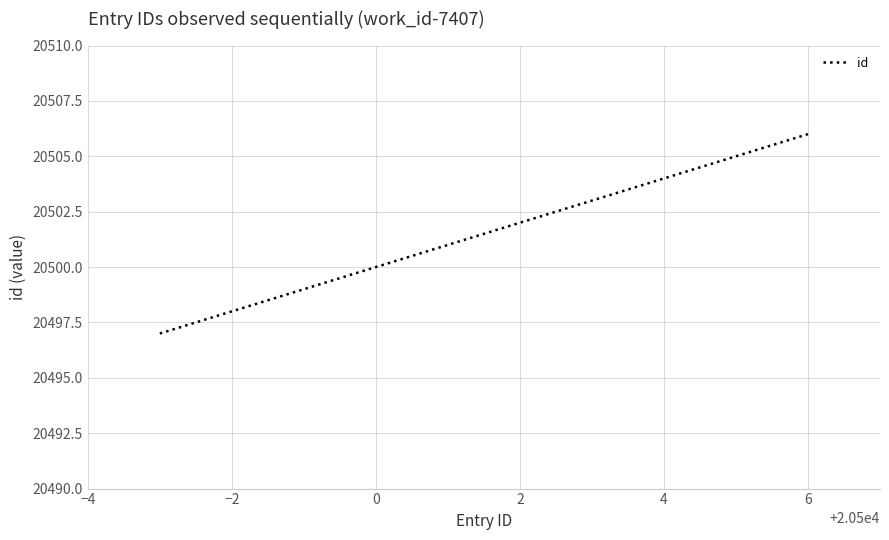

What is the greatest value displayed?

20506